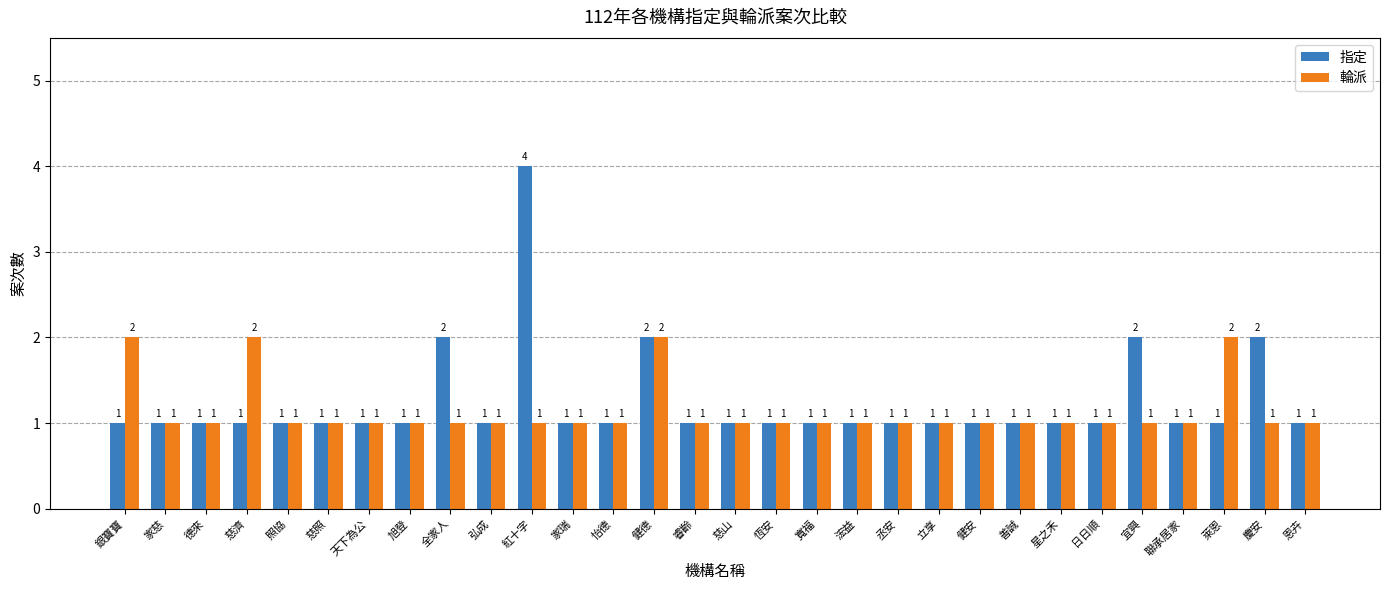

What is the label of the 12th bar from the left?

家瑞